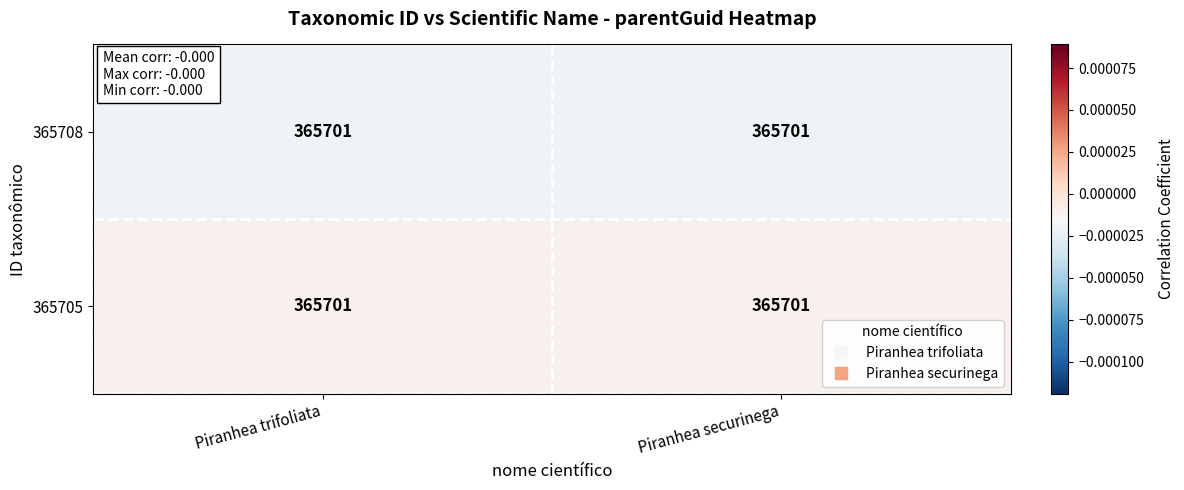

Reading left to right, extract all data points from this chart.

365708: Piranhea trifoliata=365701.0	Piranhea securinega=365701.0
365705: Piranhea trifoliata=365701.0	Piranhea securinega=365701.0